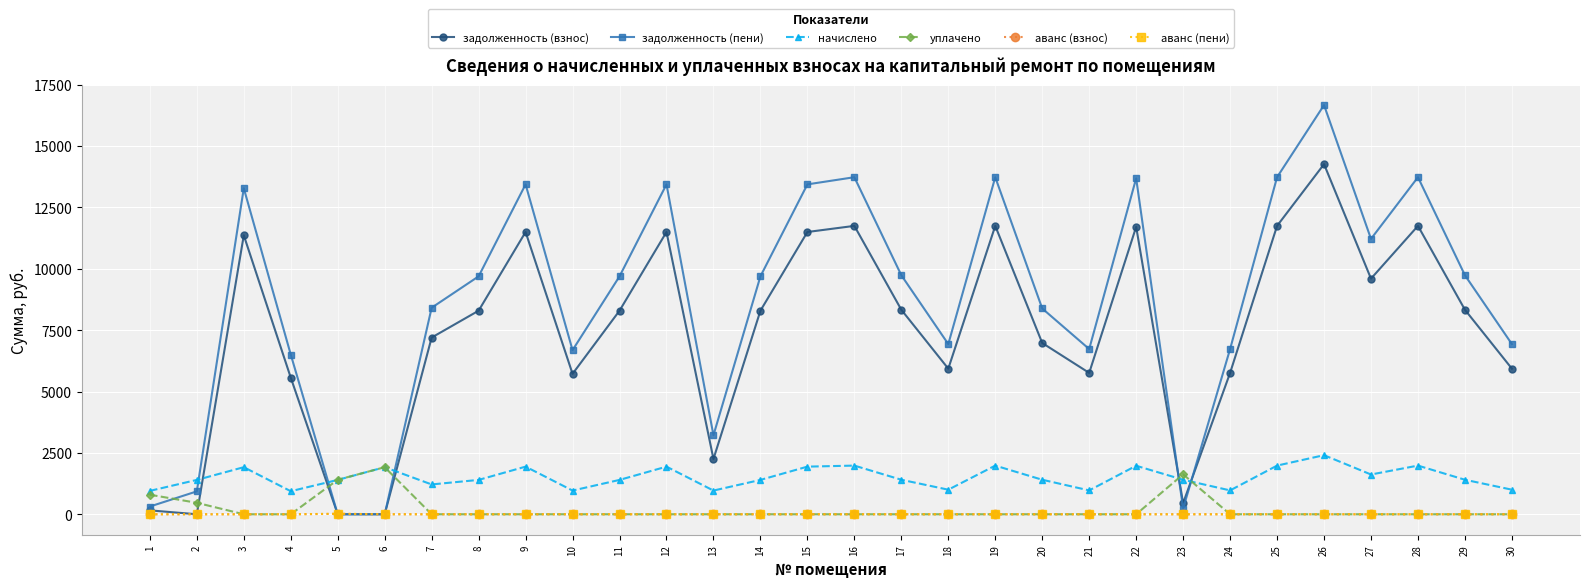

What are all the series names shown in the legend?

задолженность (взнос), задолженность (пени), начислено, уплачено, аванс (взнос), аванс (пени)